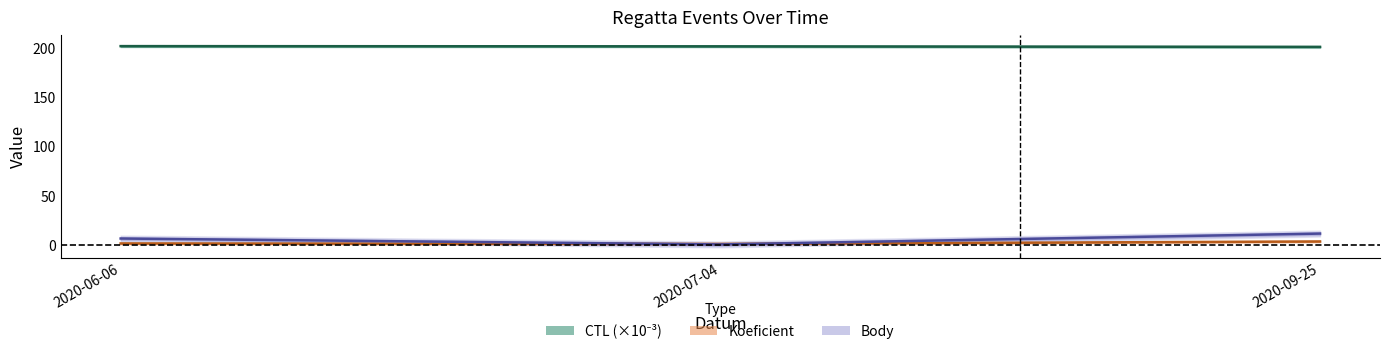

Is it true that CTL equals 201.9 at 2020-07-04?

True